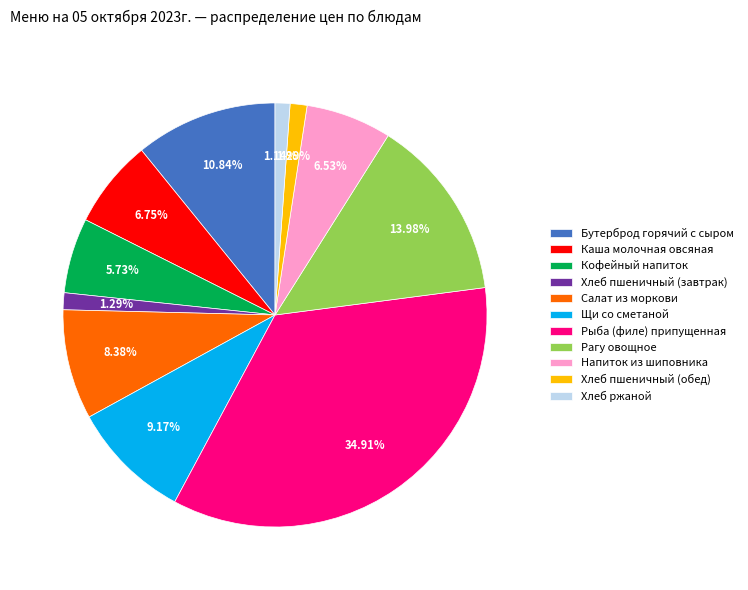

To the nearest percent, what is the average slice percentage?

9%